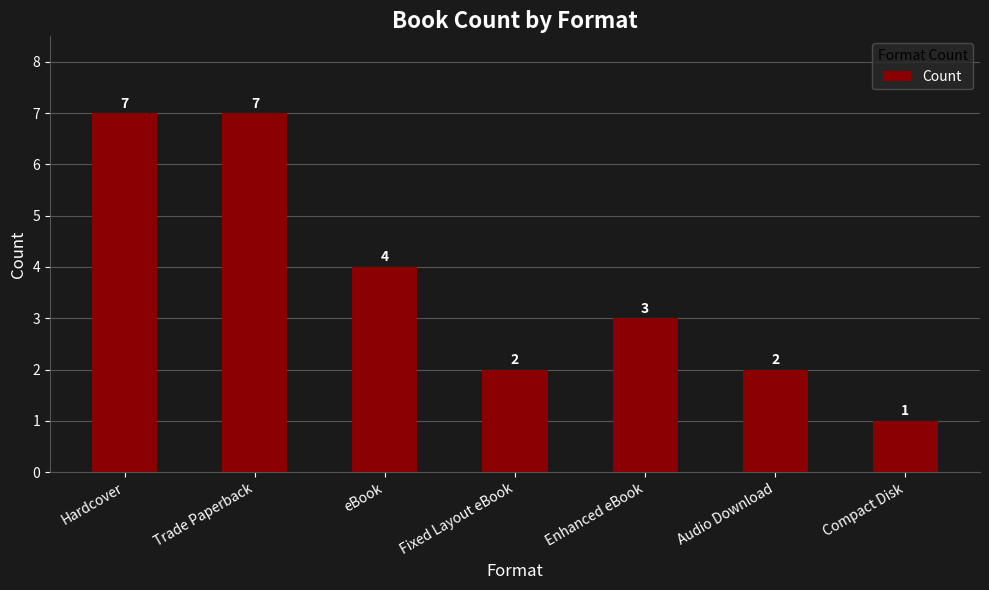

Where is the data nearest to the value 4?

eBook